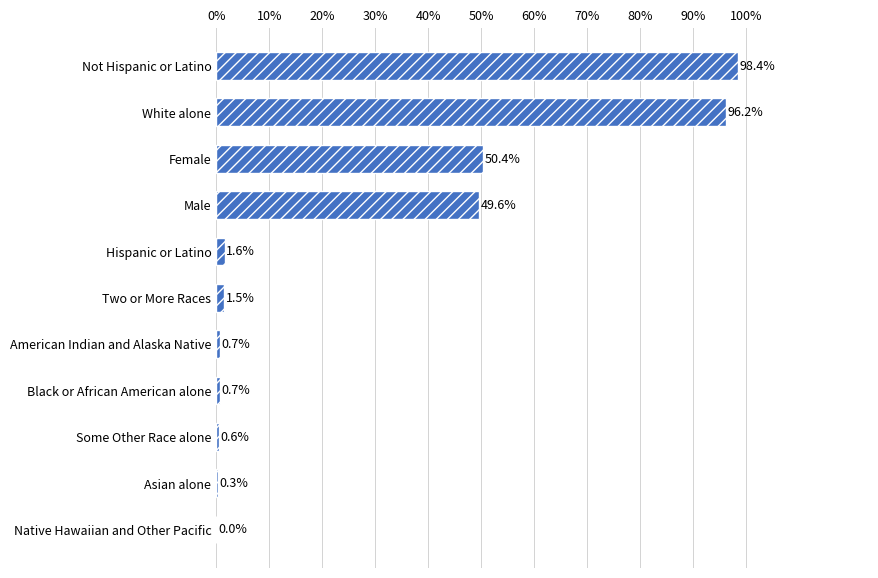

The chart shows a value of 50.4 at Female. True or false?

True